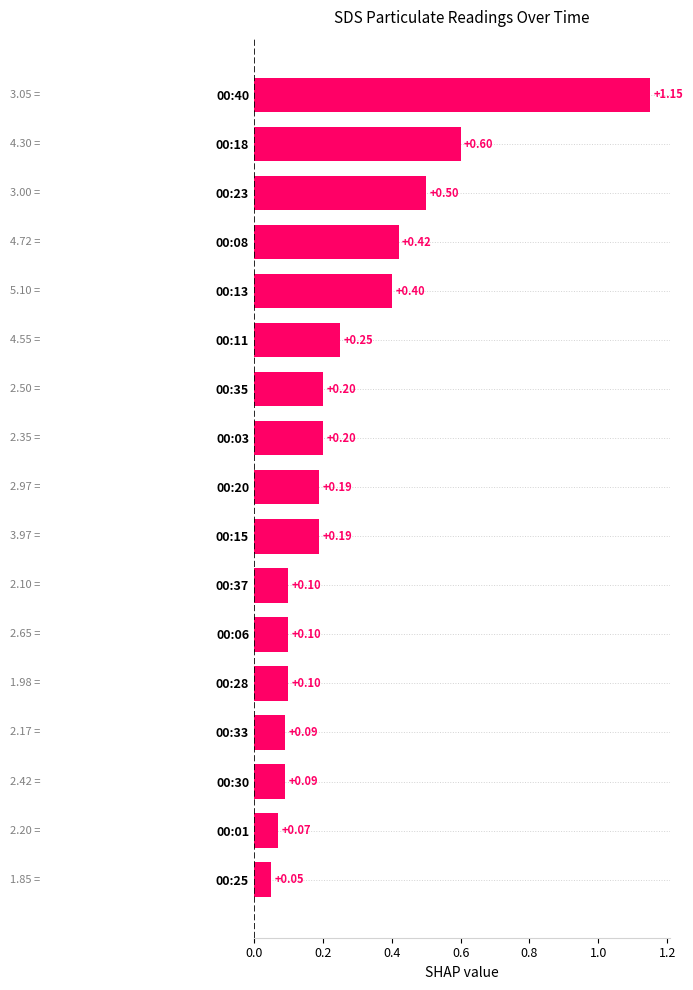

What is the sum of all values?

4.7